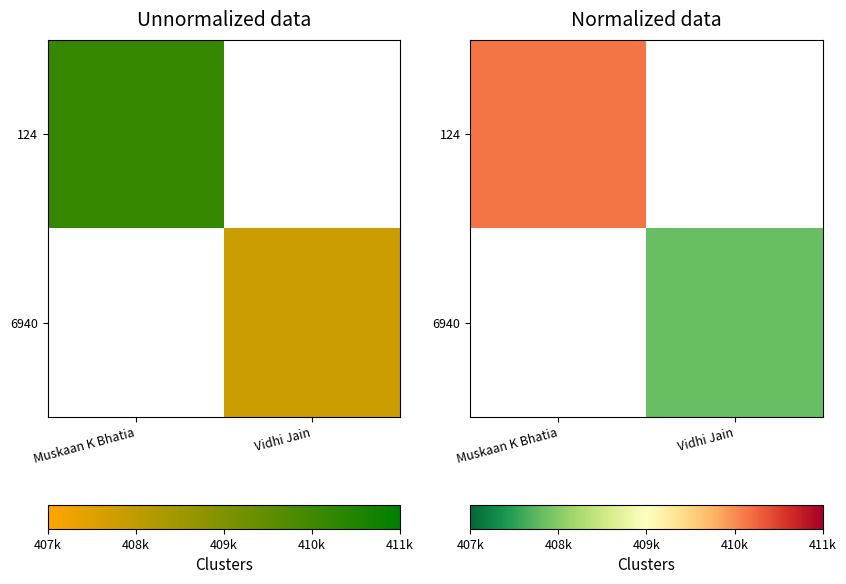

True or false: 124 has a value of 104618.2 at Muskaan K Bhatia.

False